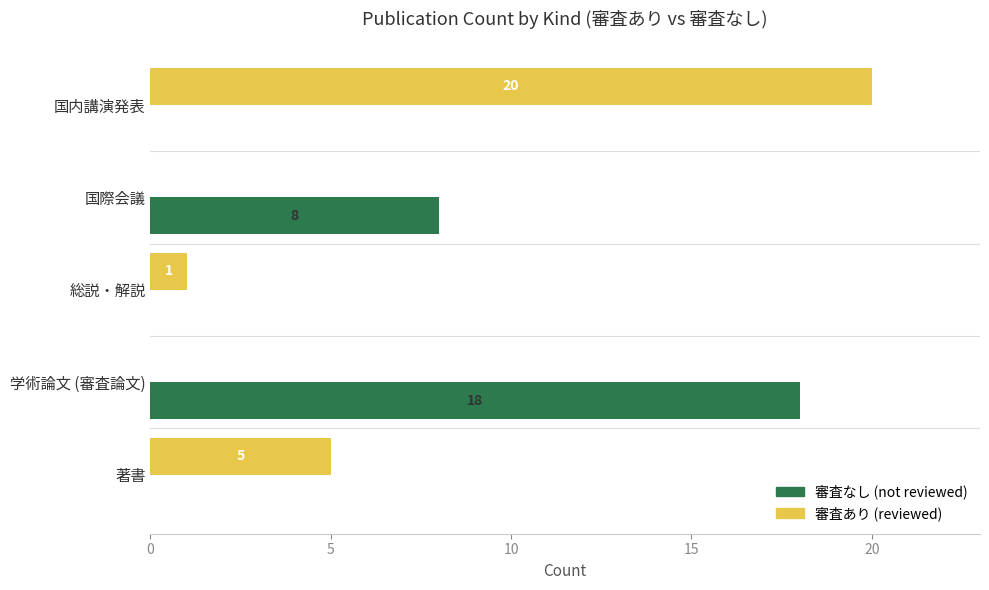

Which label corresponds to the largest value in the chart?

国内講演発表